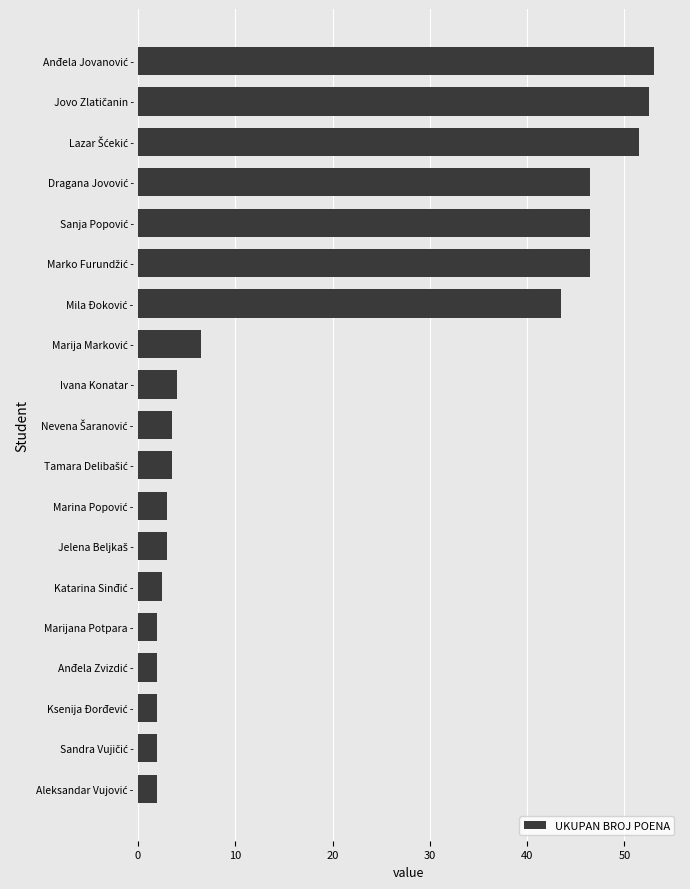

What is the average value?

19.8